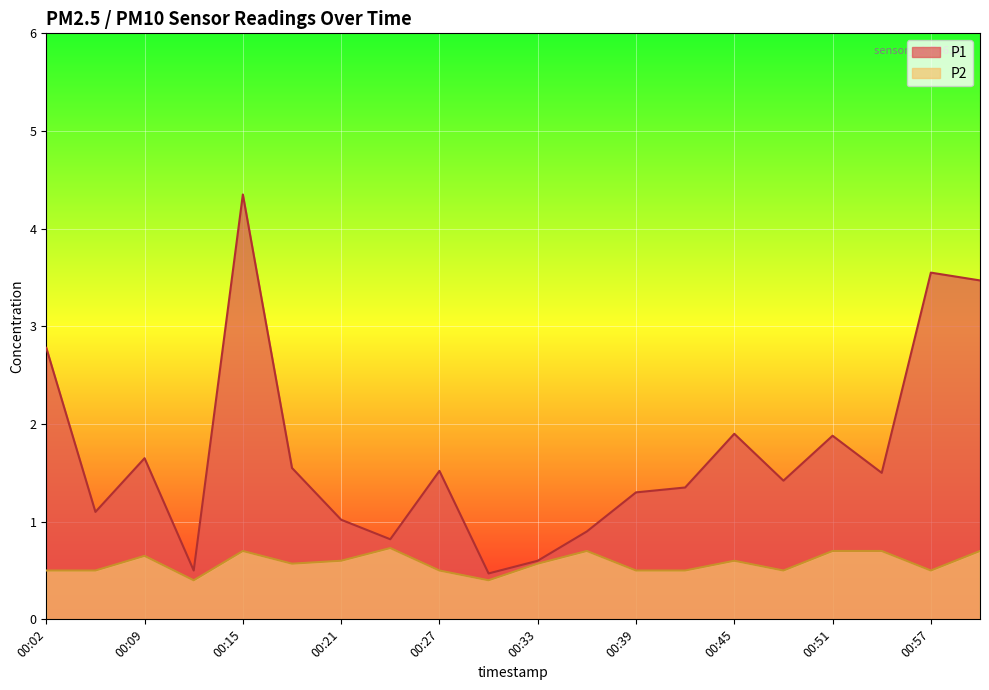

What value does the P2 series have at 01:00?

0.7